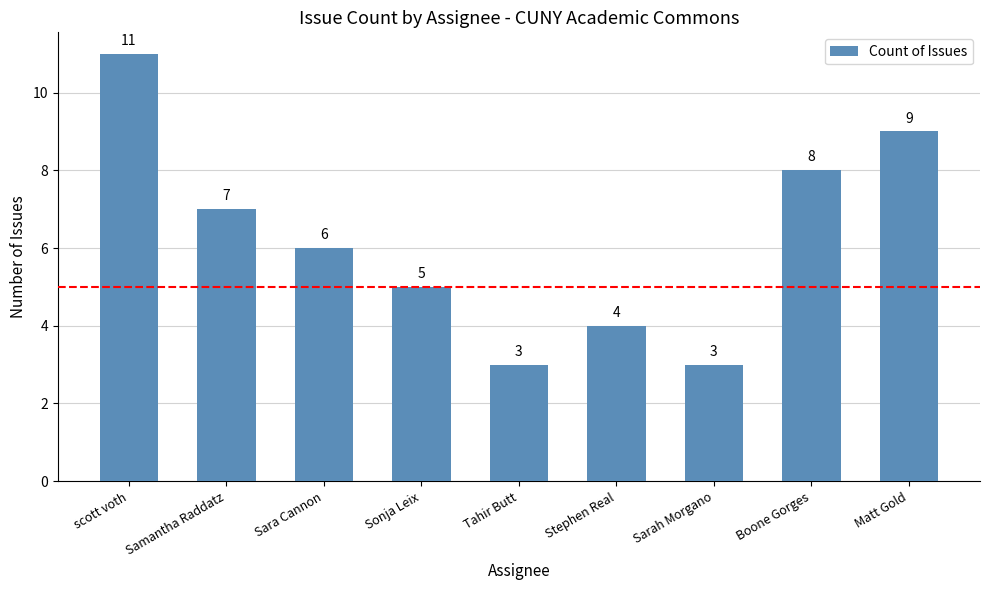

What is the maximum value shown in the chart?

11